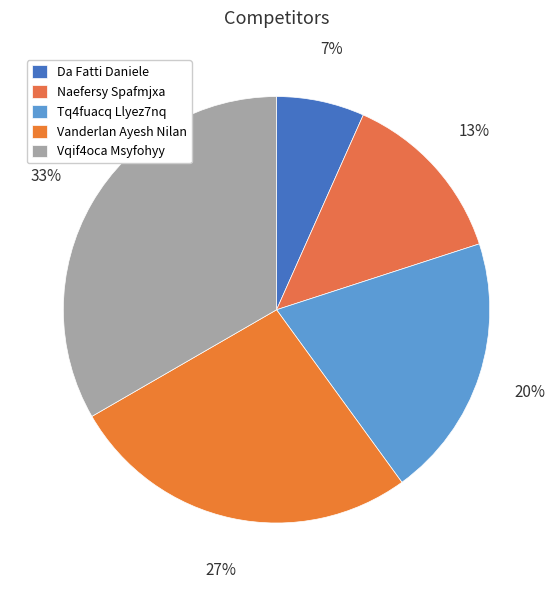

Is it true that Da Fatti Daniele is 21% of the pie?

False